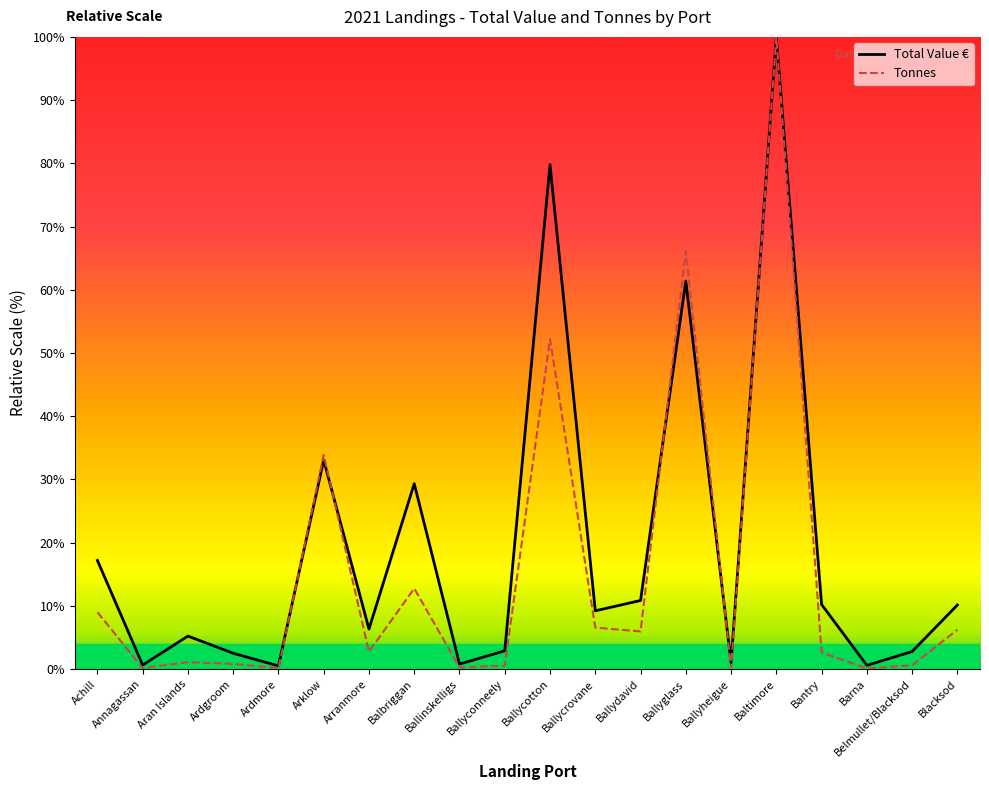

True or false: Total Value € has a value of 14.4 at Blacksod.

False